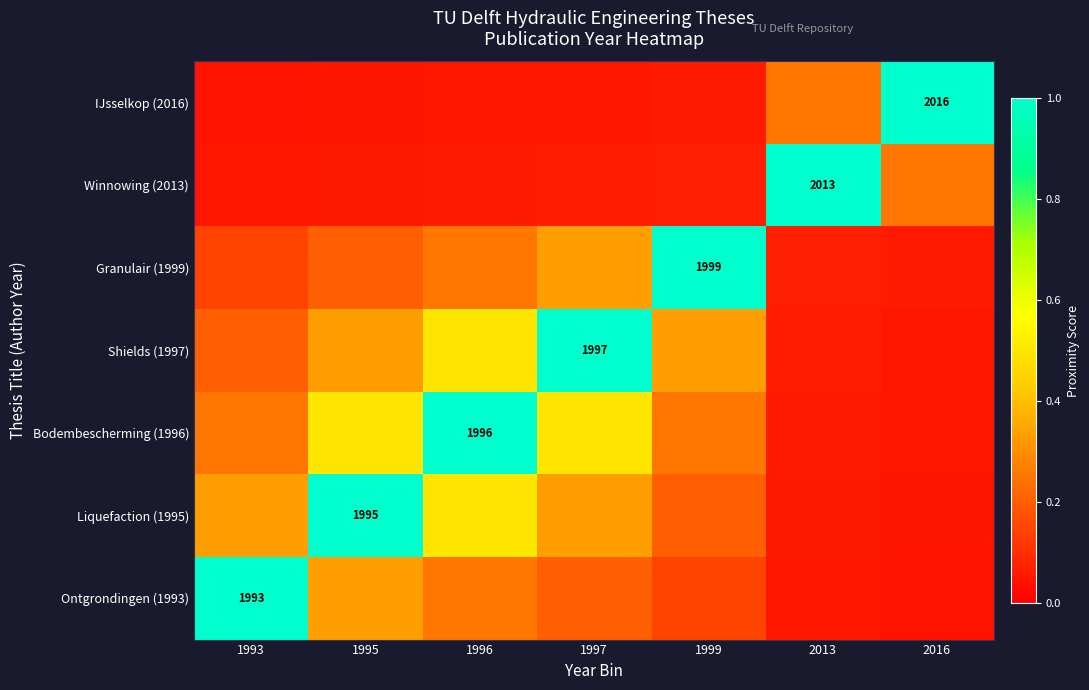

What is the difference between the highest and lowest values at 1996?

1.0